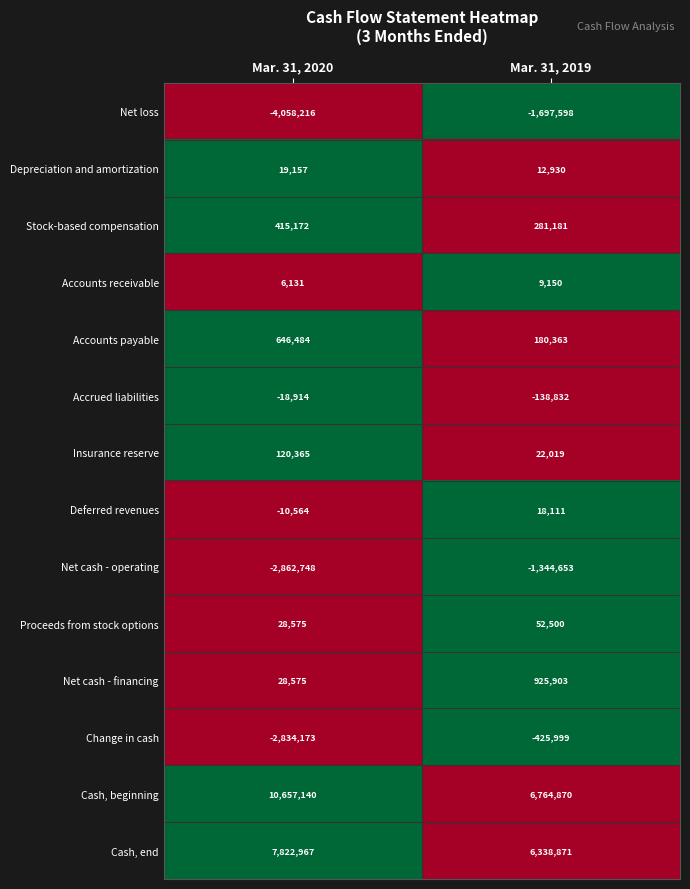

What is the greatest value displayed?

10657140